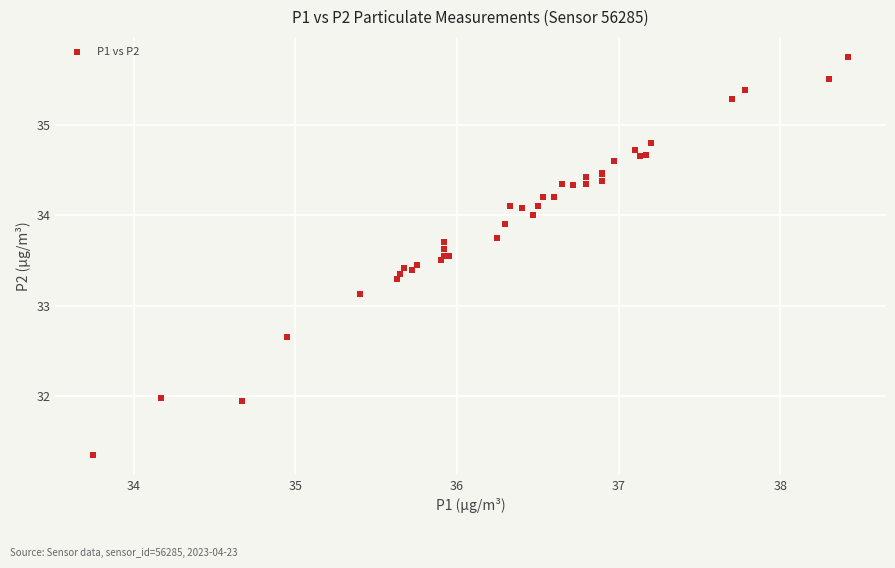

What Y value in the scatter plot is closest to 33?

33.1